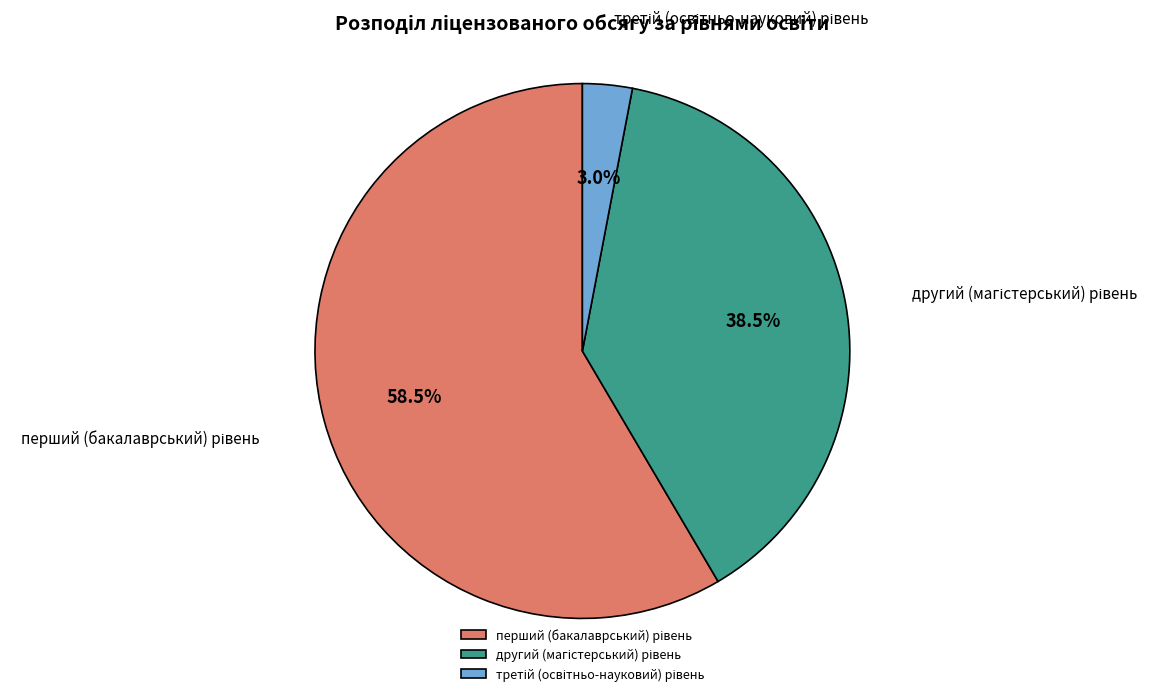

Does any single category account for the majority?

Yes